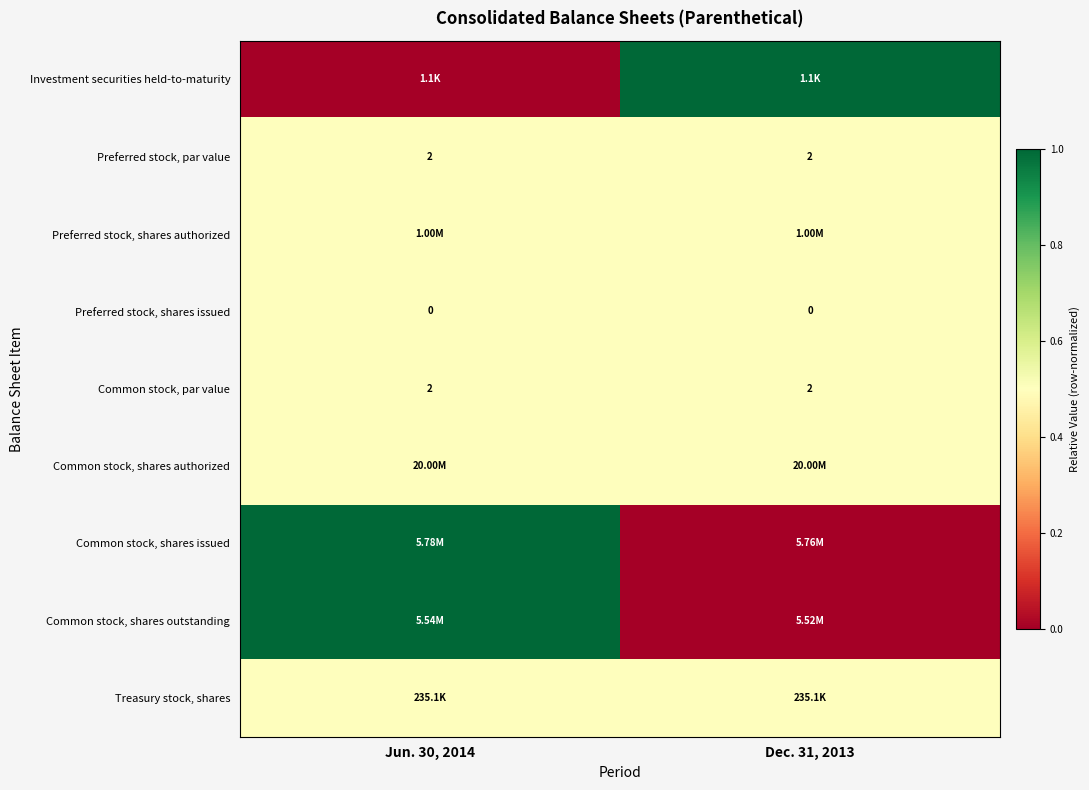

What is the sum of the Common stock, par value values at Jun. 30, 2014 and Dec. 31, 2013?

4.0